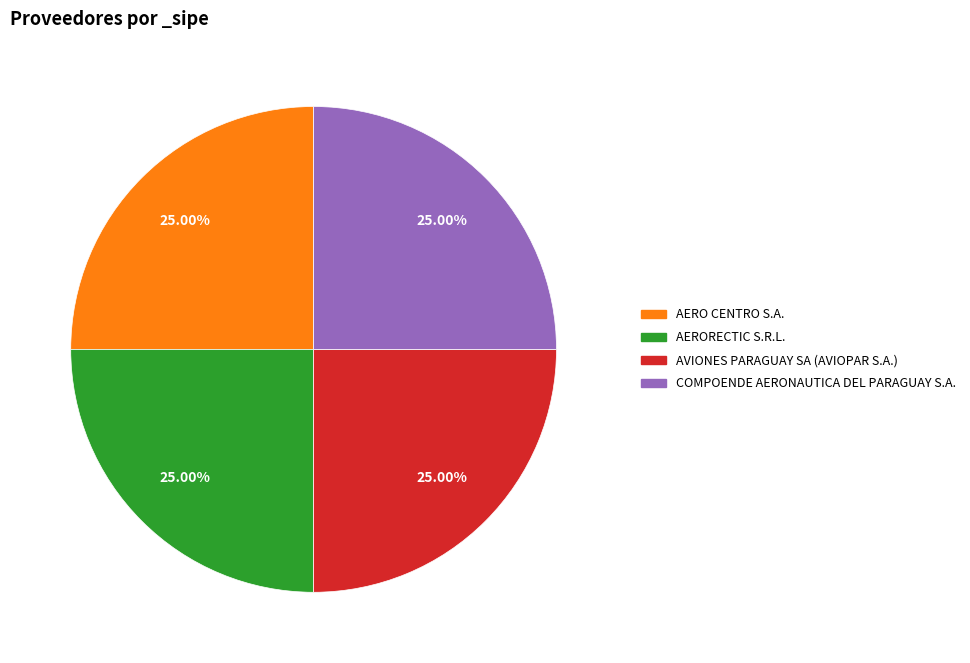

True or false: COMPOENDE AERONAUTICA DEL PARAGUAY S.A. accounts for 25% of the total.

True